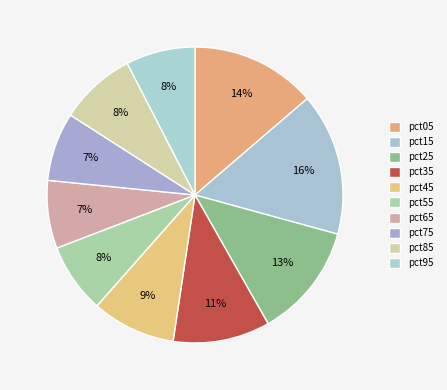

What is the smallest slice in the pie chart?

pct65